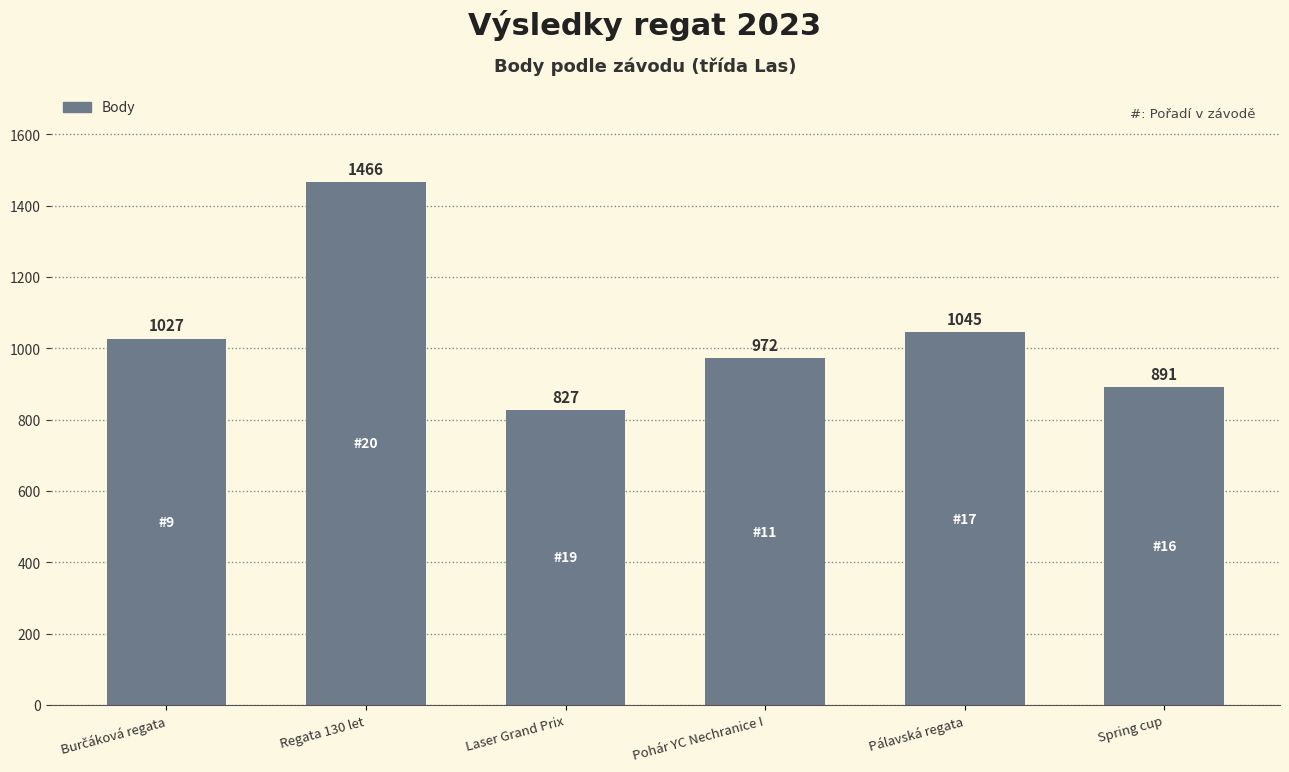

Where is the data nearest to the value 1146?

Pálavská regata